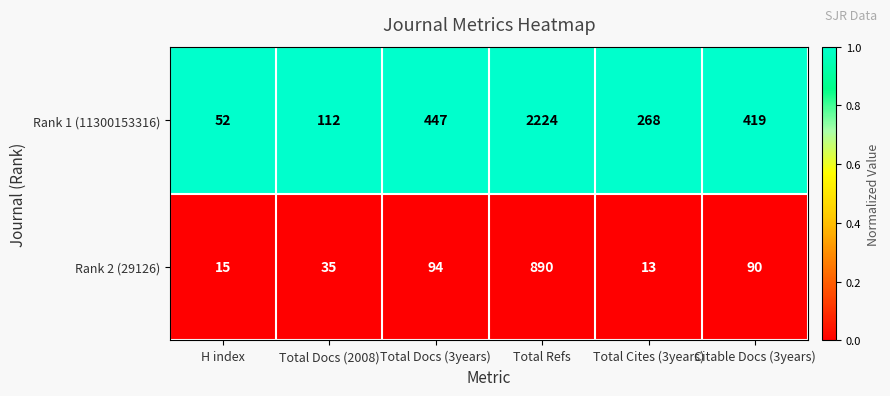

Reading right to left, list all the values displayed in this chart.

Rank 1 (11300153316): Citable Docs (3years)=419	Total Cites (3years)=268	Total Refs=2224	Total Docs (3years)=447	Total Docs (2008)=112	H index=52
Rank 2 (29126): Citable Docs (3years)=90	Total Cites (3years)=13	Total Refs=890	Total Docs (3years)=94	Total Docs (2008)=35	H index=15